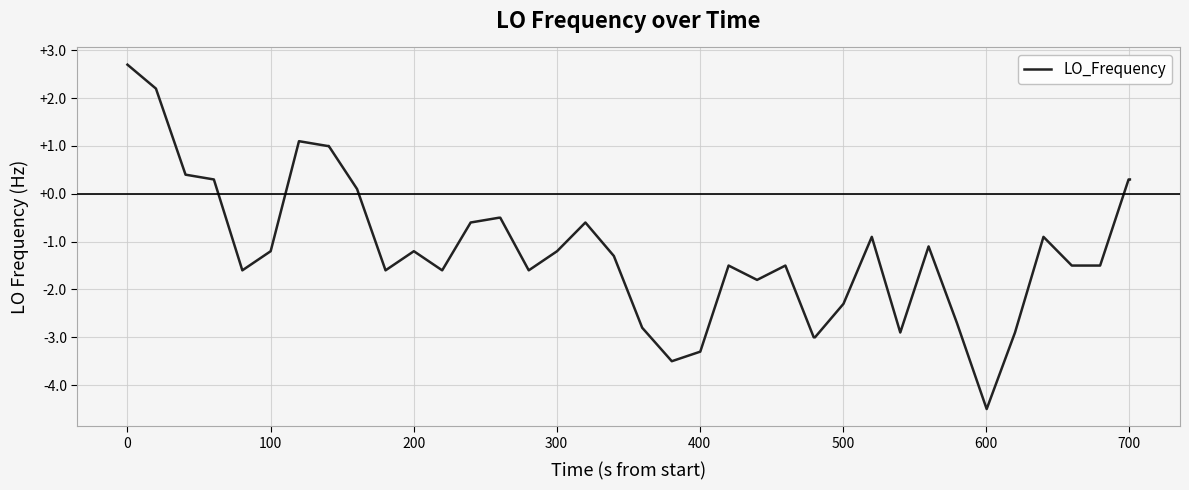

What is the difference between the maximum and minimum values?

7.2